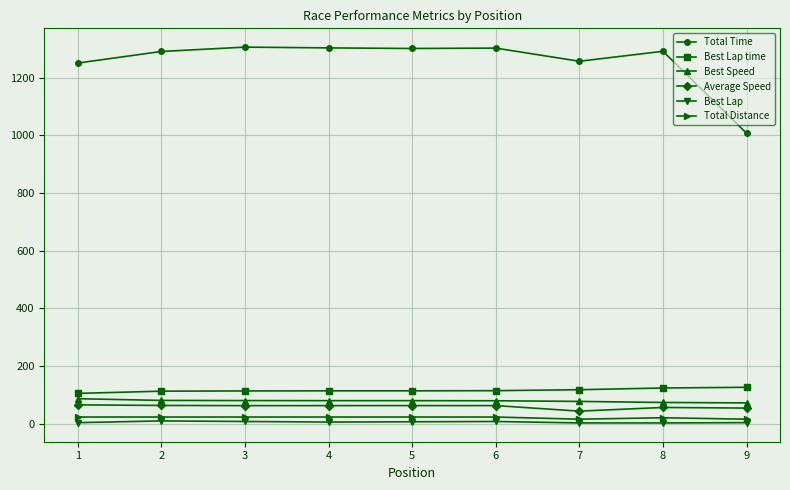

Which series has the widest spread of values?

Total Time